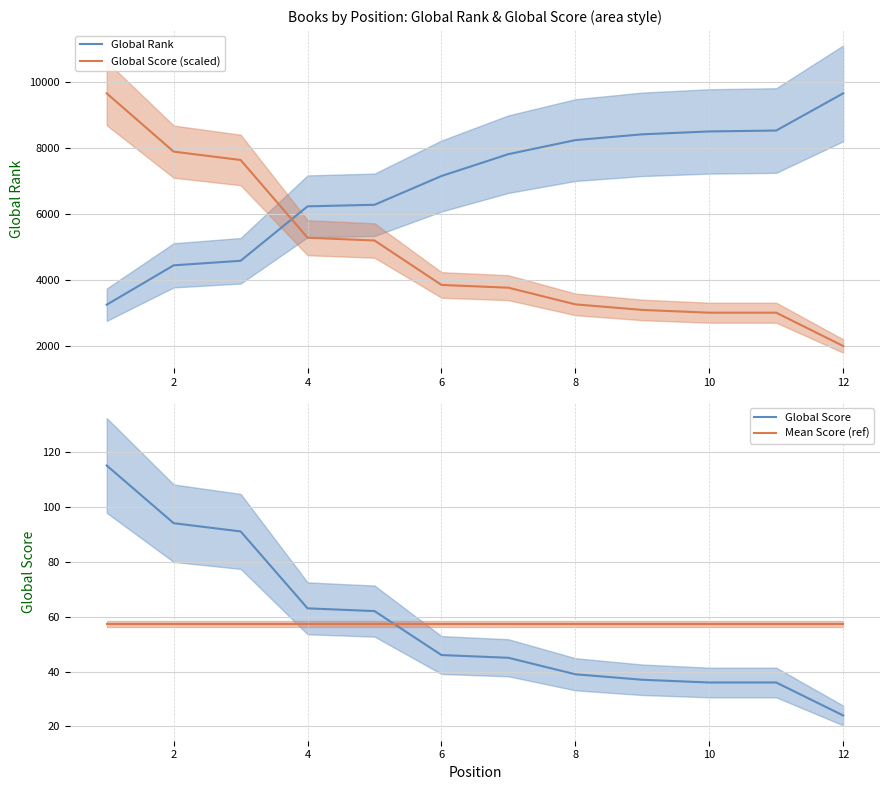

How many data points does each series have?

12